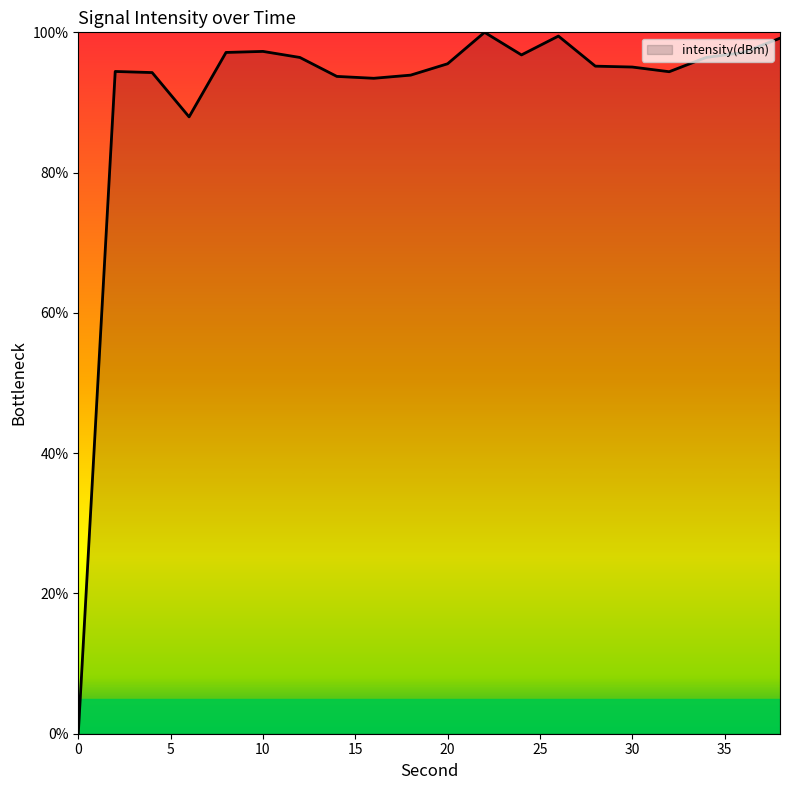

True or false: there are more than 0 points higher than both neighbors.

True